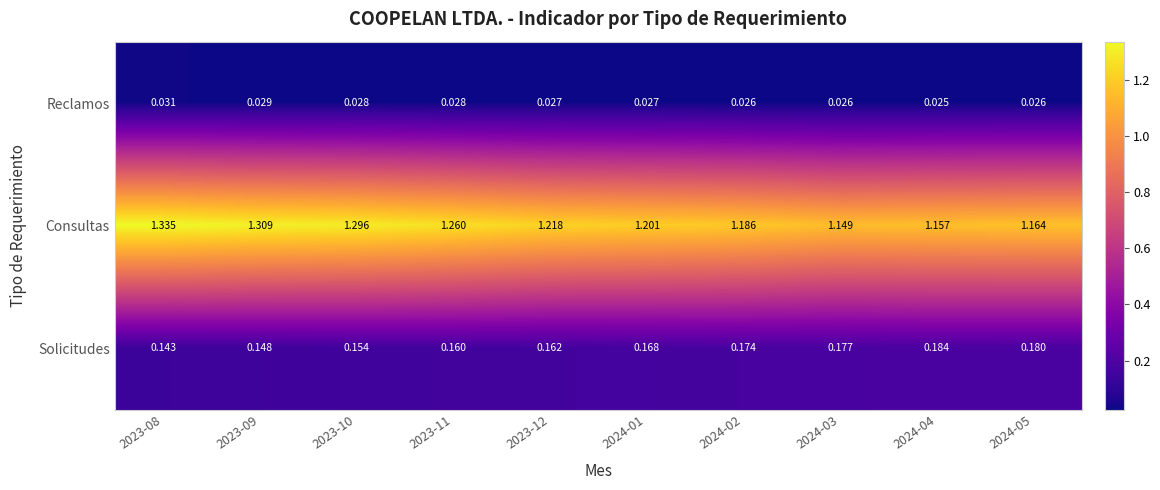

What is the total value across all series at 2023-08?

1.5